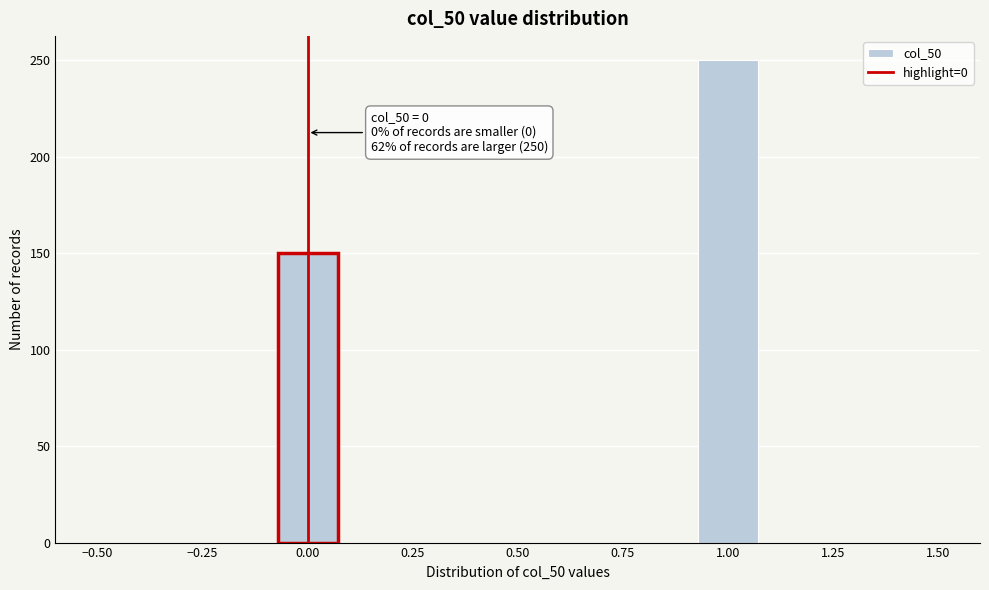

Around what value on the x-axis is the tallest bar? Give the approximate position of its centre, as read against the axis.

1.00